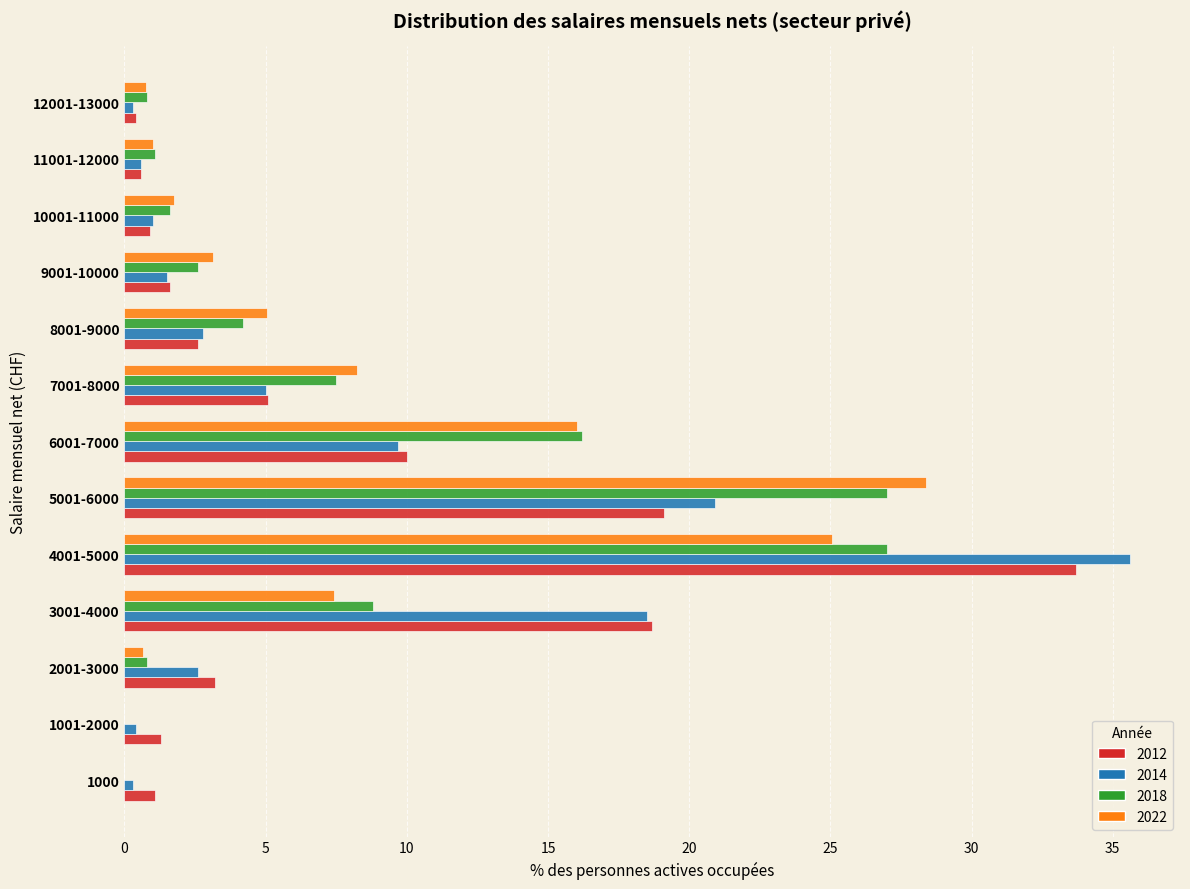

At which label is 2018 closest to 13?

6001-7000